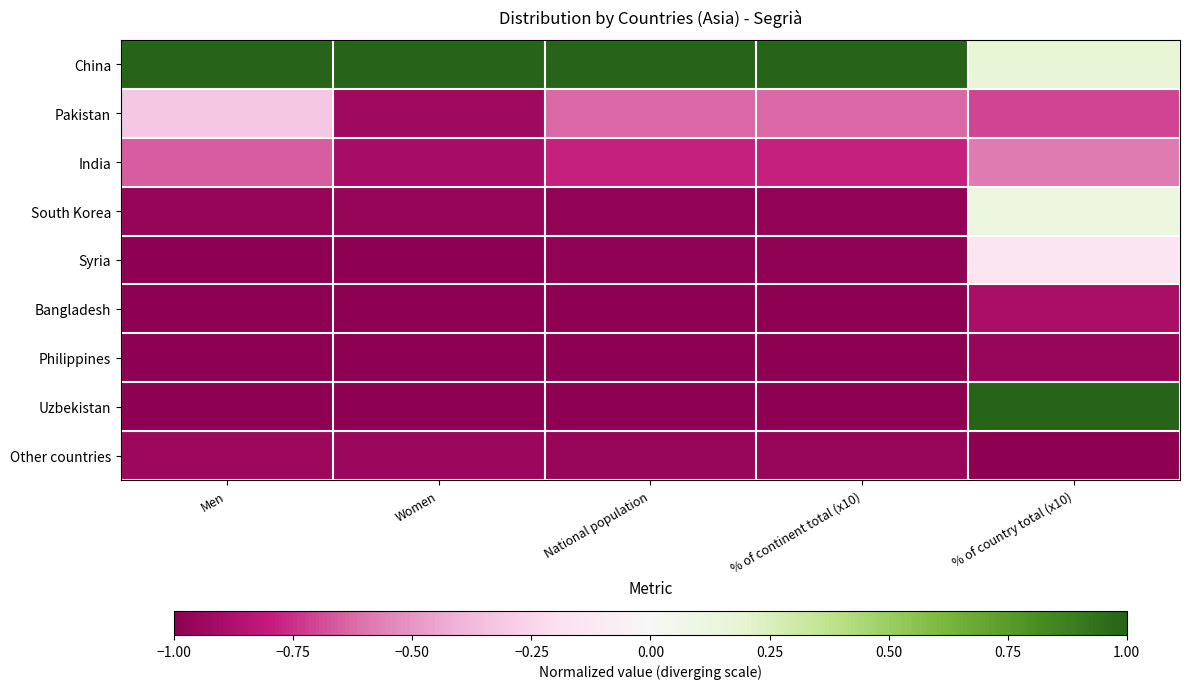

Which series changed the most between Men and National population?

Pakistan